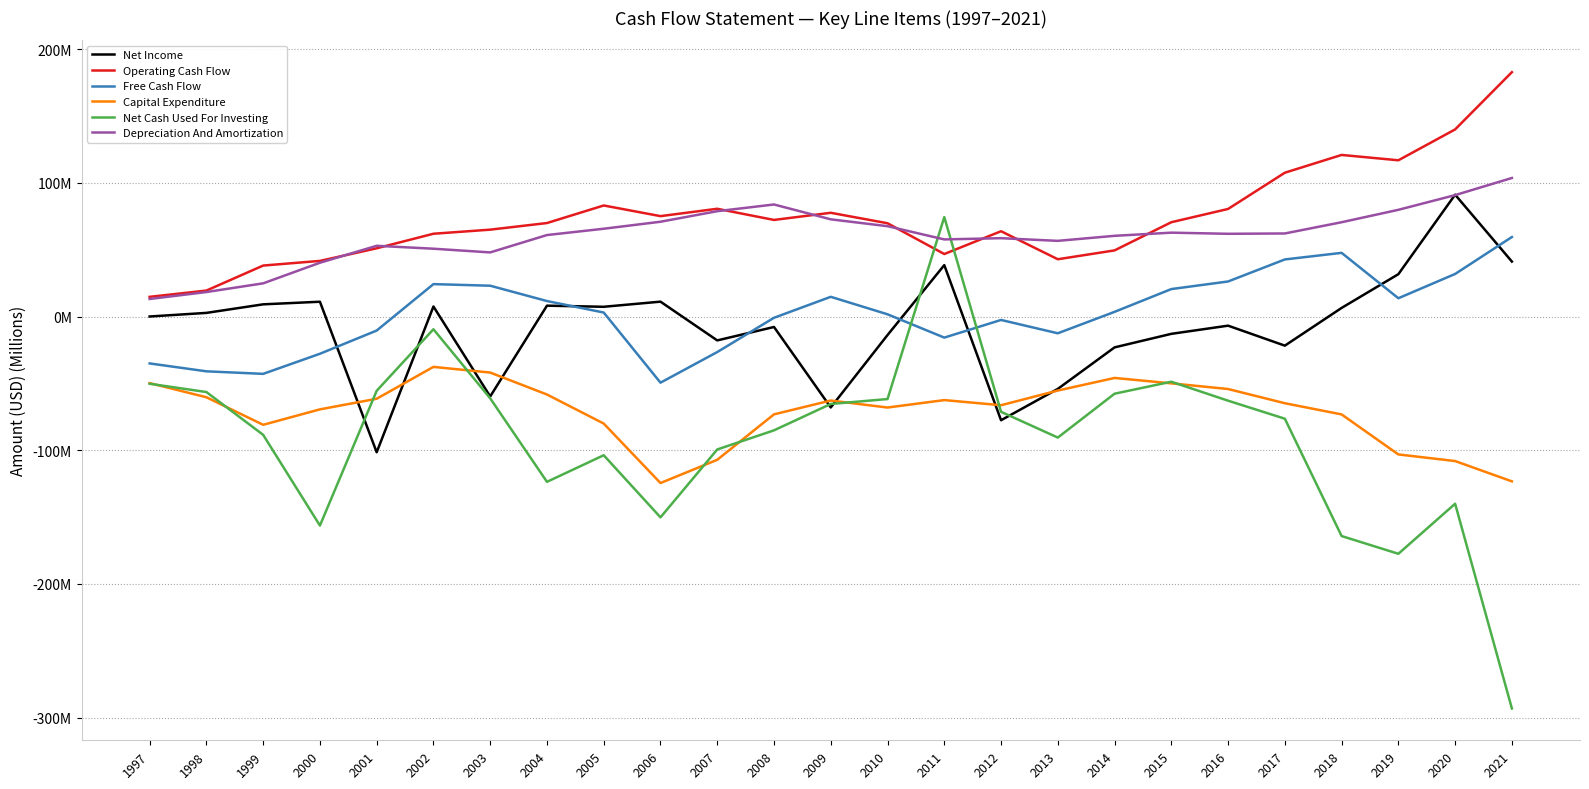

At which category does Operating Cash Flow reach its first local peak?

2005